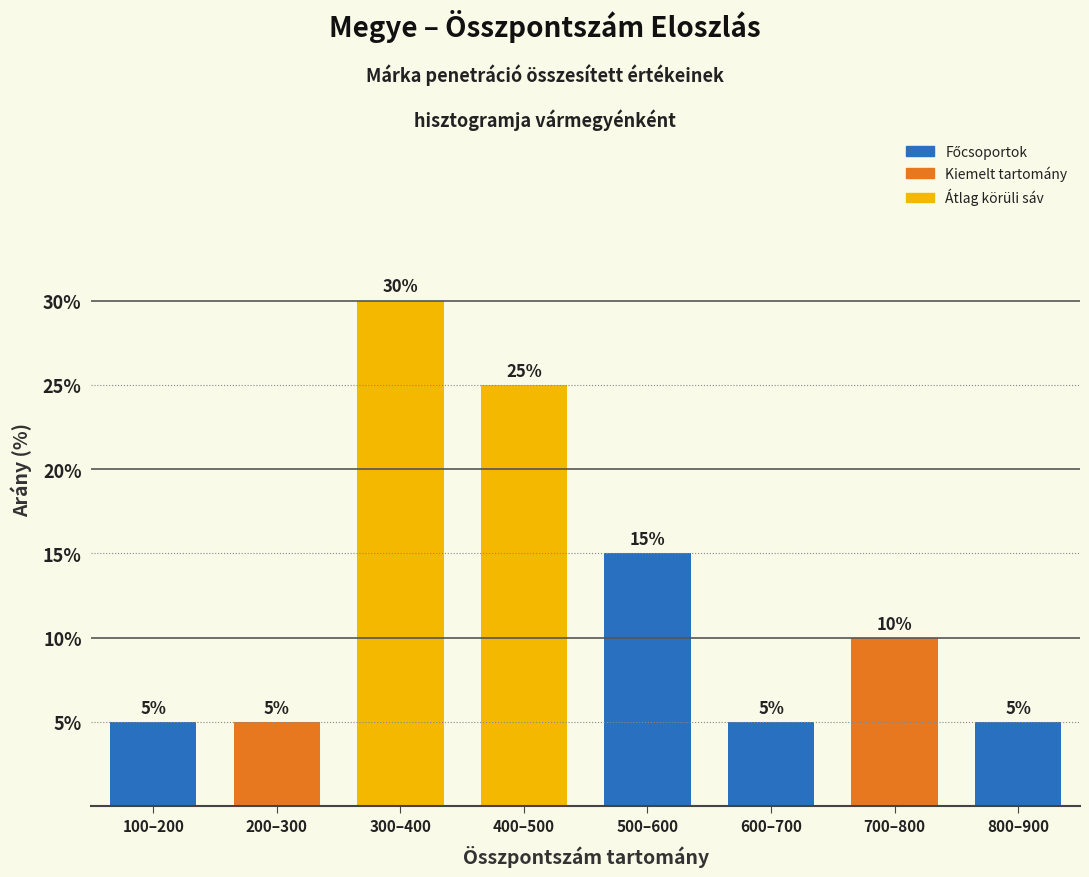

Reading left to right, transcribe all the data shown in this chart.

5	5	30	25	15	5	10	5